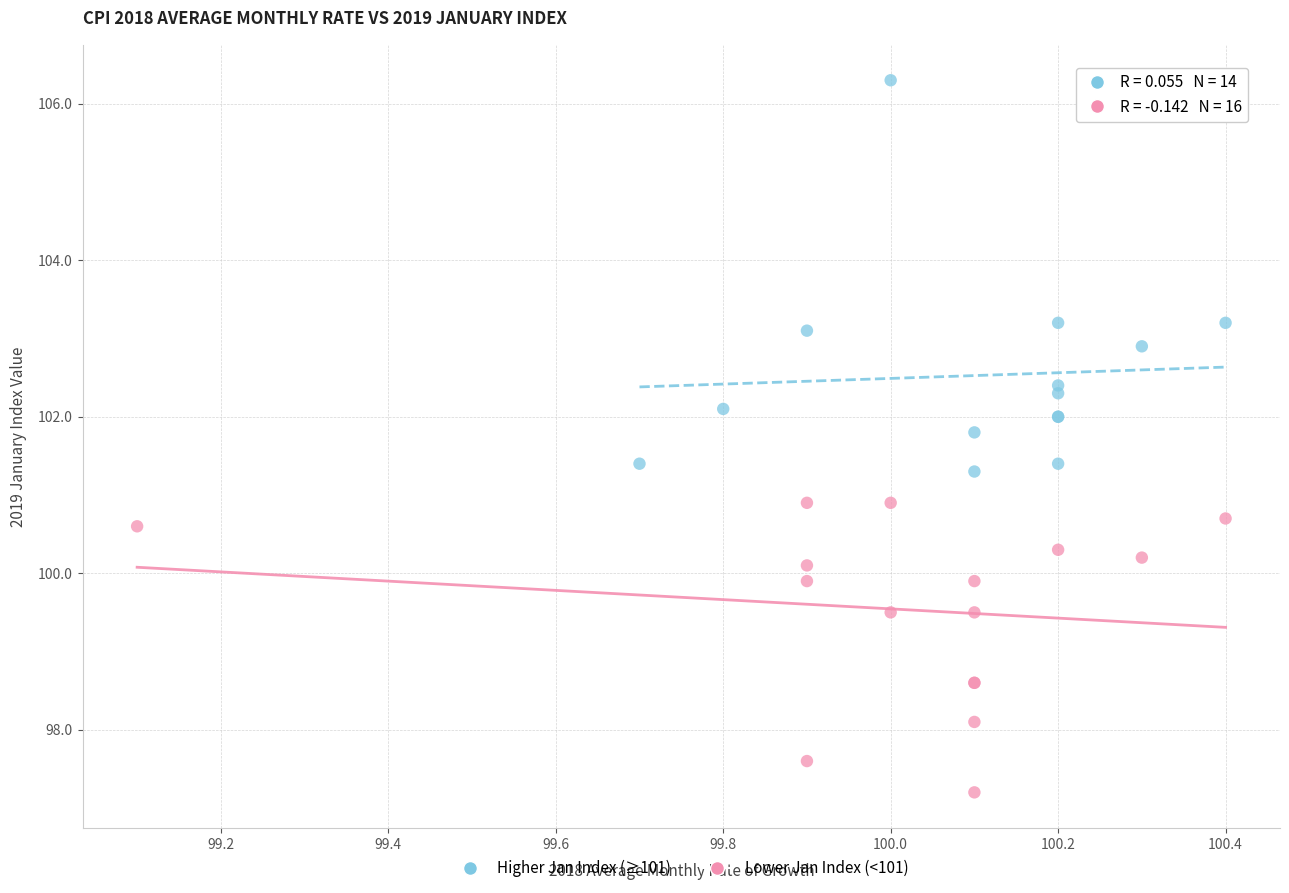

Which series reaches the maximum Y coordinate?

Higher Jan Index (≥101)